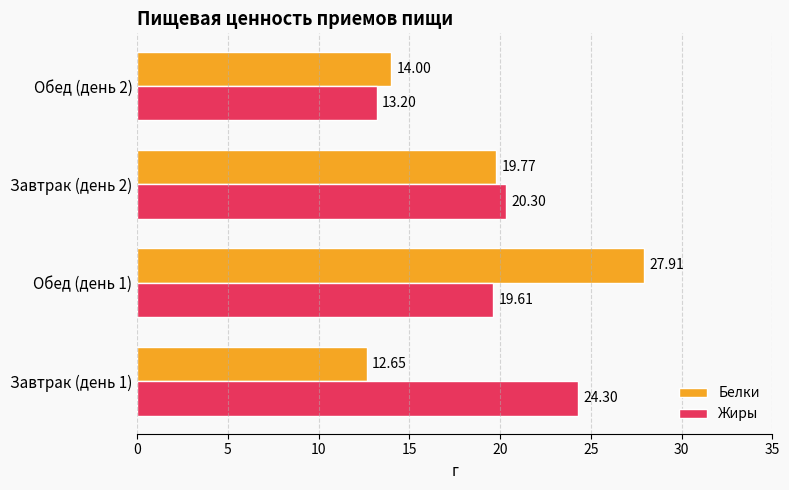

Which series has the widest spread of values?

Белки